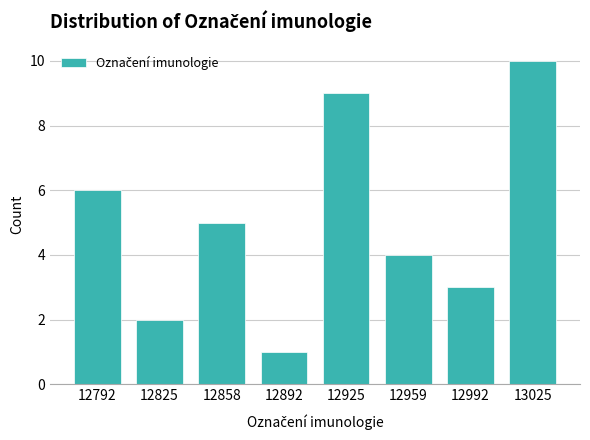

Reading left to right, transcribe this chart: for each bar, give the range it covers on the x-axis and its height. Neither the bar edges nor the heights are printed on the chart, so give them approximately, as read against the axes.

12775 to 12810: 6
12810 to 12840: 2
12840 to 12875: 5
12875 to 12910: 1
12910 to 12940: 9
12940 to 12975: 4
12975 to 13010: 3
13010 to 13040: 10